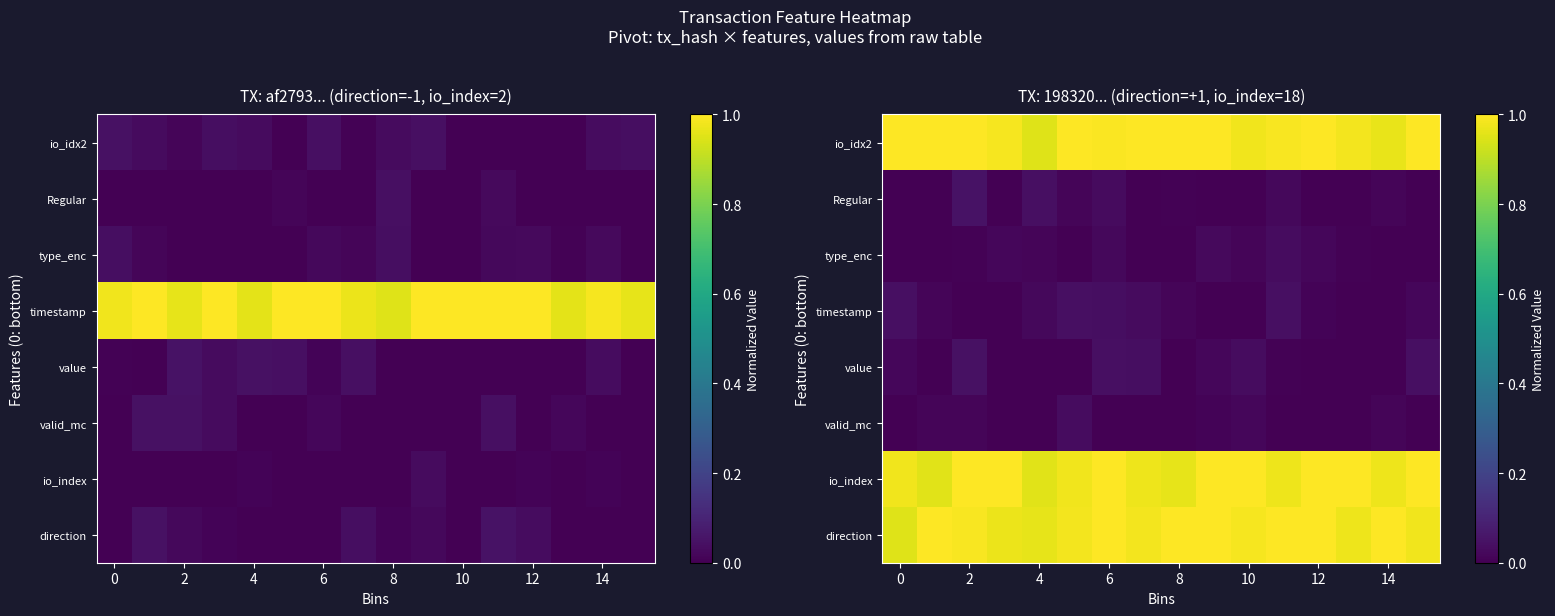

What is the difference between the highest and lowest values at 10?

1.0